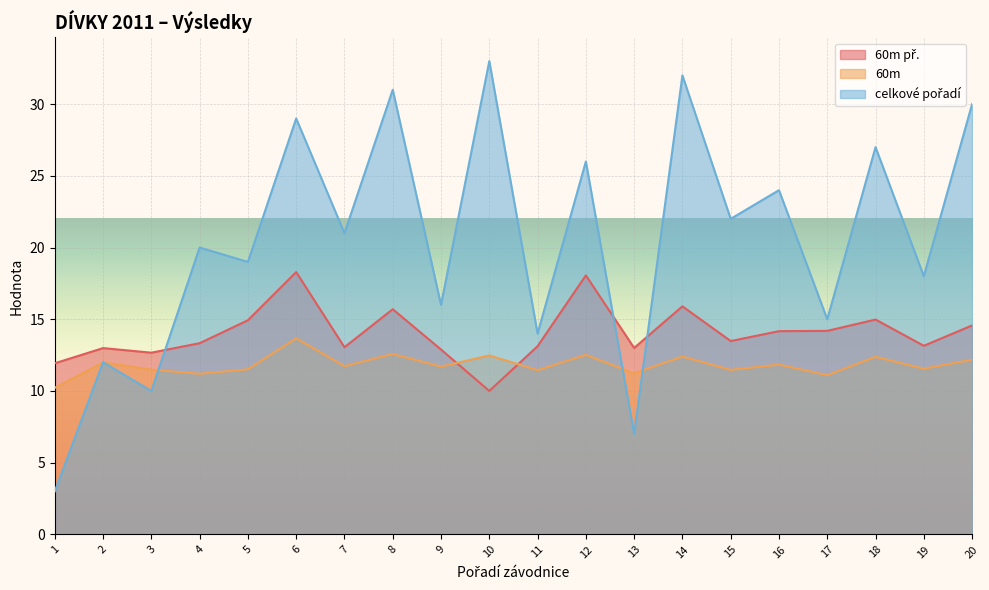

The value of 60m př. at 8 is 24.5. True or false?

False